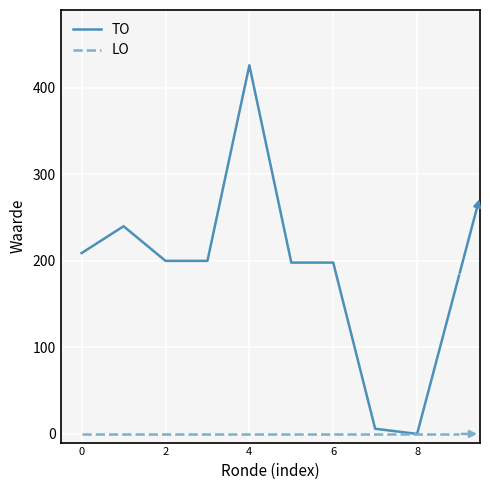

Rank the series by their average value, from highest to lowest.

TO, LO